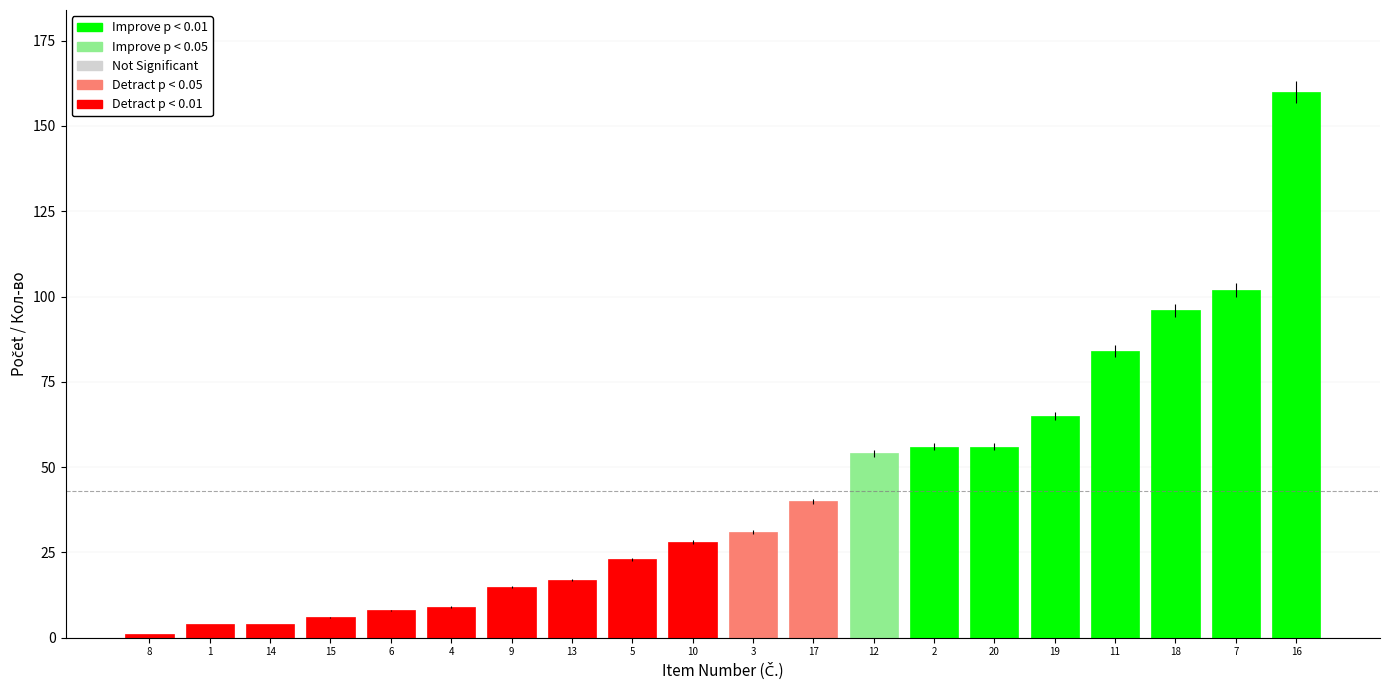

What is the smallest value displayed?

1